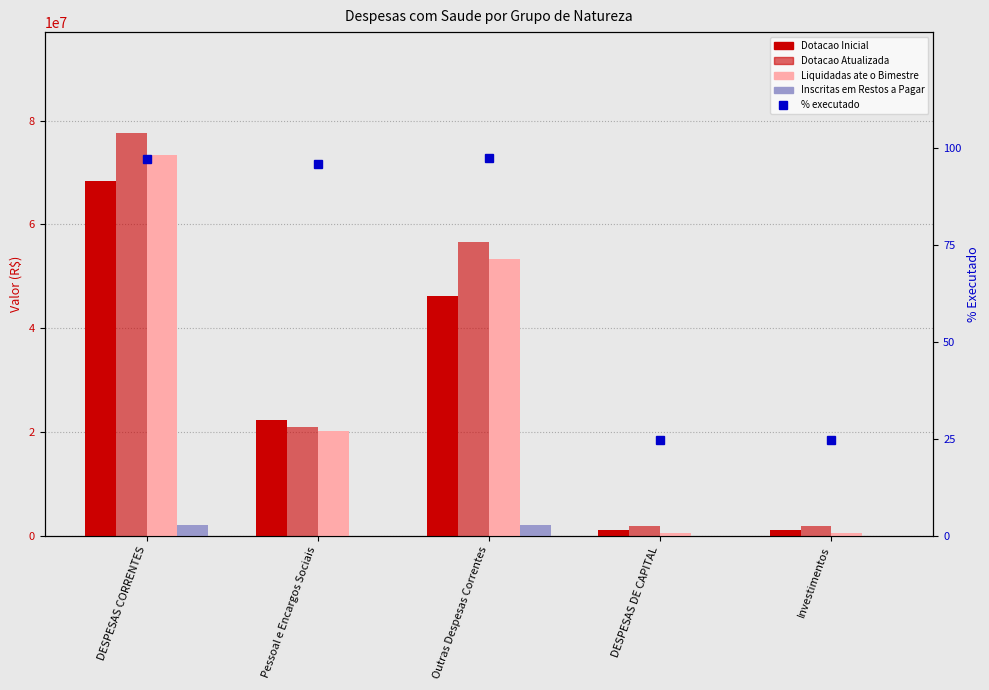

How many data points in Dotacao Atualizada are above 20956251?

3